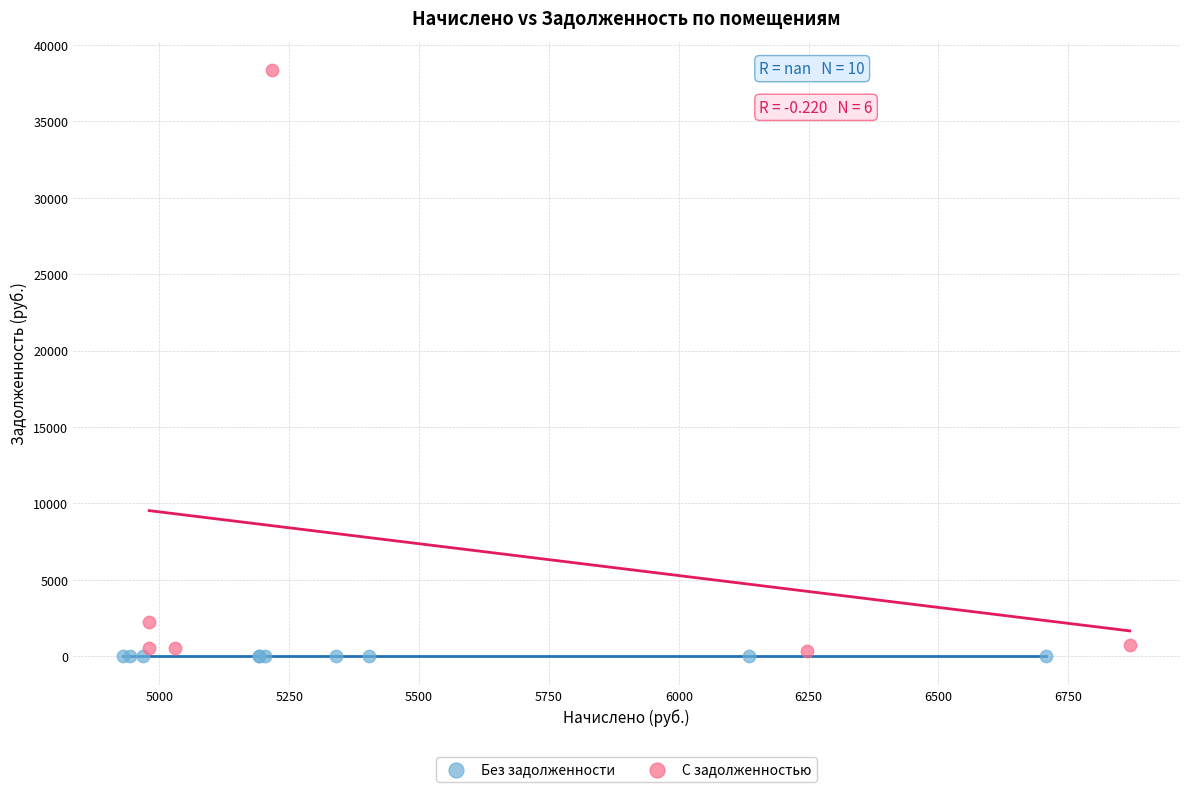

Which series contains the highest Y value?

С задолженностью